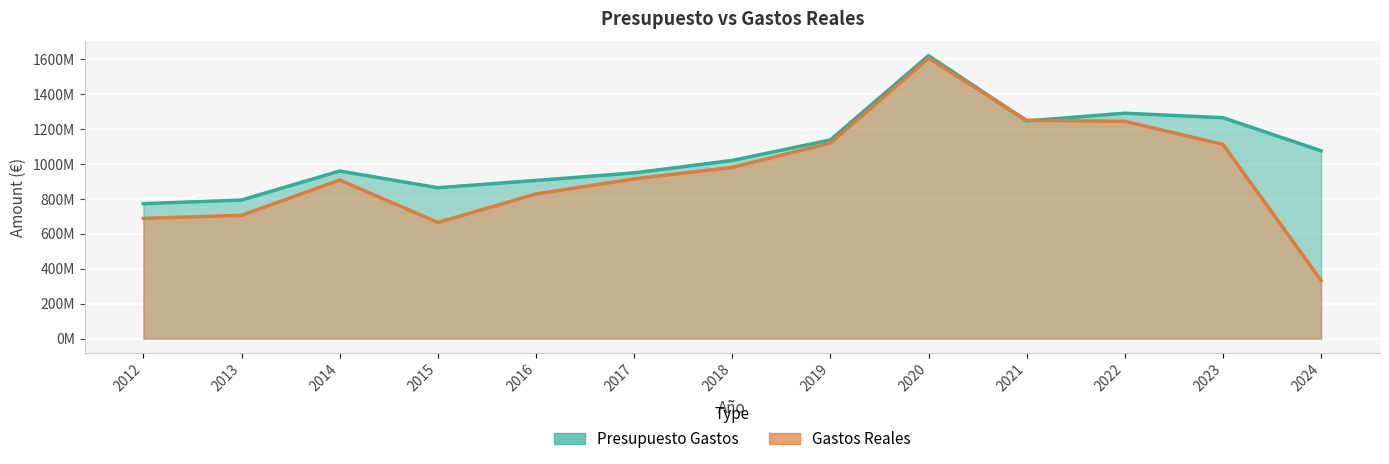

Read the Gastos Reales value at 2013.

705662639.0